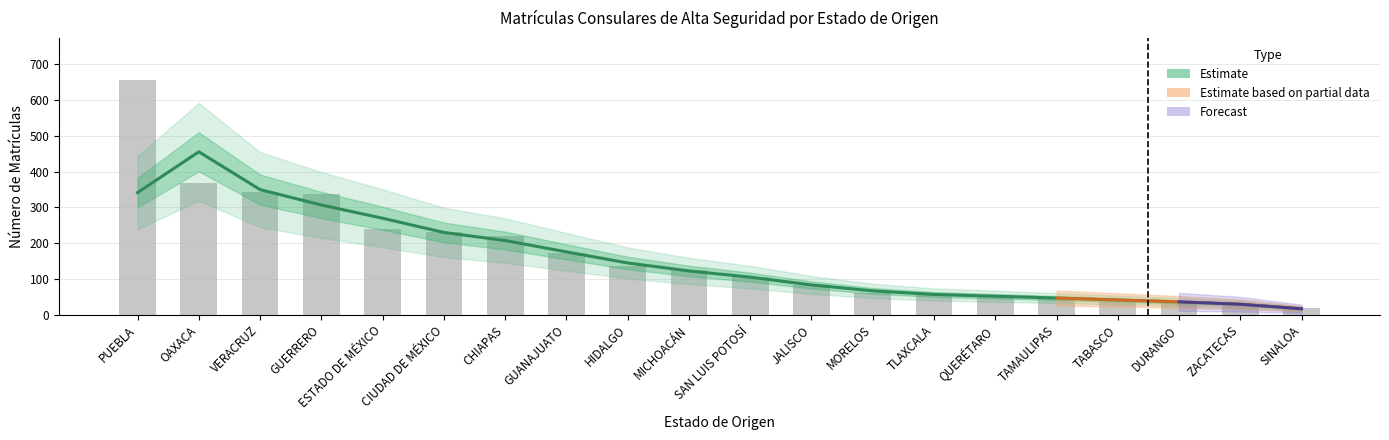

List the labels in order of value, smallest first.

SINALOA, ZACATECAS, DURANGO, TABASCO, TAMAULIPAS, QUERÉTARO, TLAXCALA, MORELOS, JALISCO, SAN LUIS POTOSÍ, MICHOACÁN, HIDALGO, GUANAJUATO, CHIAPAS, CIUDAD DE MÉXICO, ESTADO DE MÉXICO, GUERRERO, VERACRUZ, OAXACA, PUEBLA